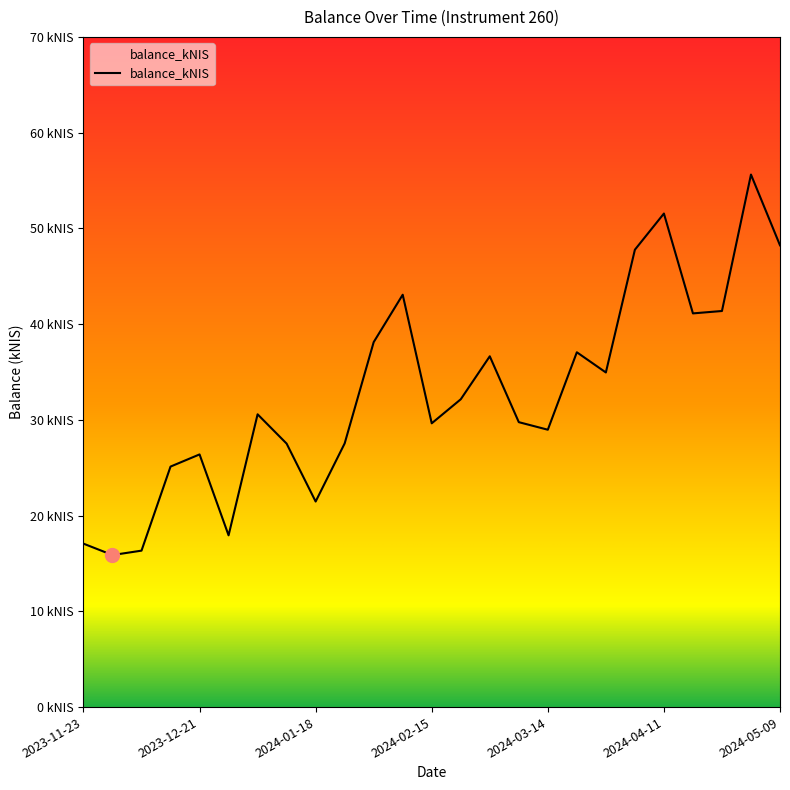

Reading left to right, list all the values displayed in this chart.

2023-11-23=17.1	2023-11-30=15.9	2023-12-07=16.3	2023-12-14=25.1	2023-12-21=26.4	2023-12-28=17.9	2024-01-04=30.6	2024-01-11=27.5	2024-01-18=21.5	2024-01-25=27.5	2024-02-01=38.1	2024-02-08=43.1	2024-02-15=29.6	2024-02-22=32.1	2024-02-29=36.6	2024-03-07=29.8	2024-03-14=29.0	2024-03-21=37.1	2024-03-28=35.0	2024-04-04=47.8	2024-04-11=51.5	2024-04-18=41.1	2024-04-25=41.4	2024-05-02=55.6	2024-05-09=48.2